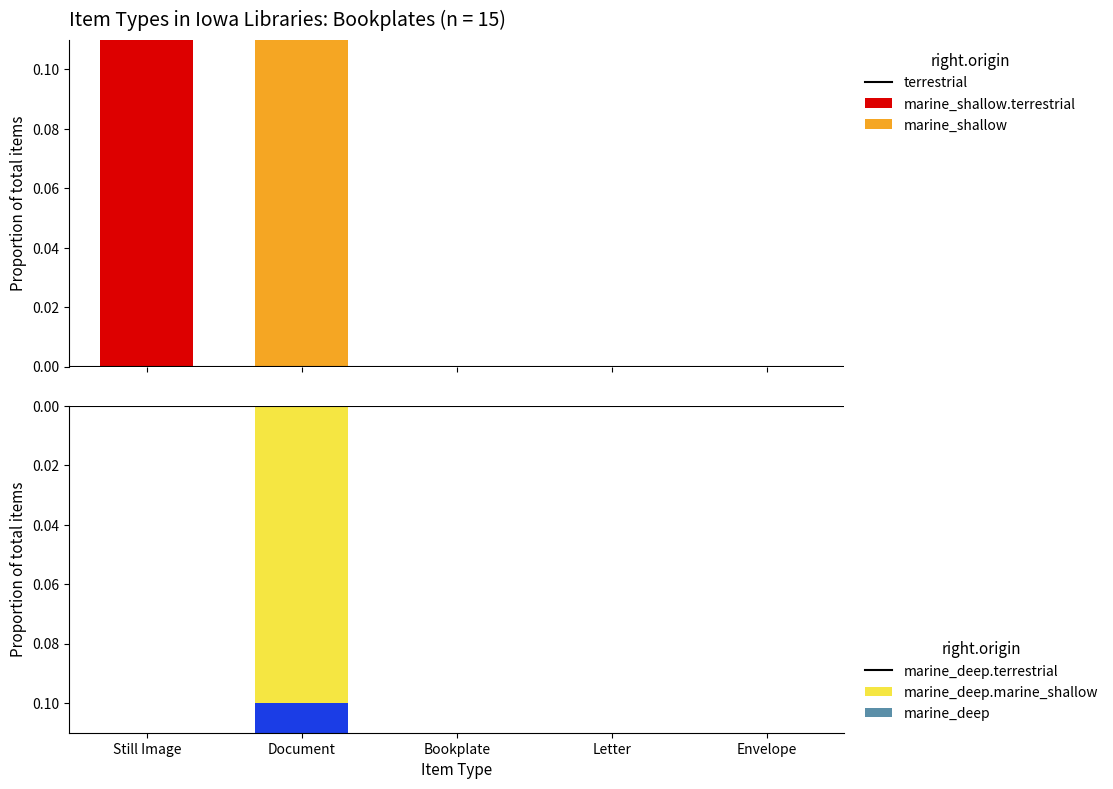

How many negative values does the marine_deep.terrestrial series have?

1